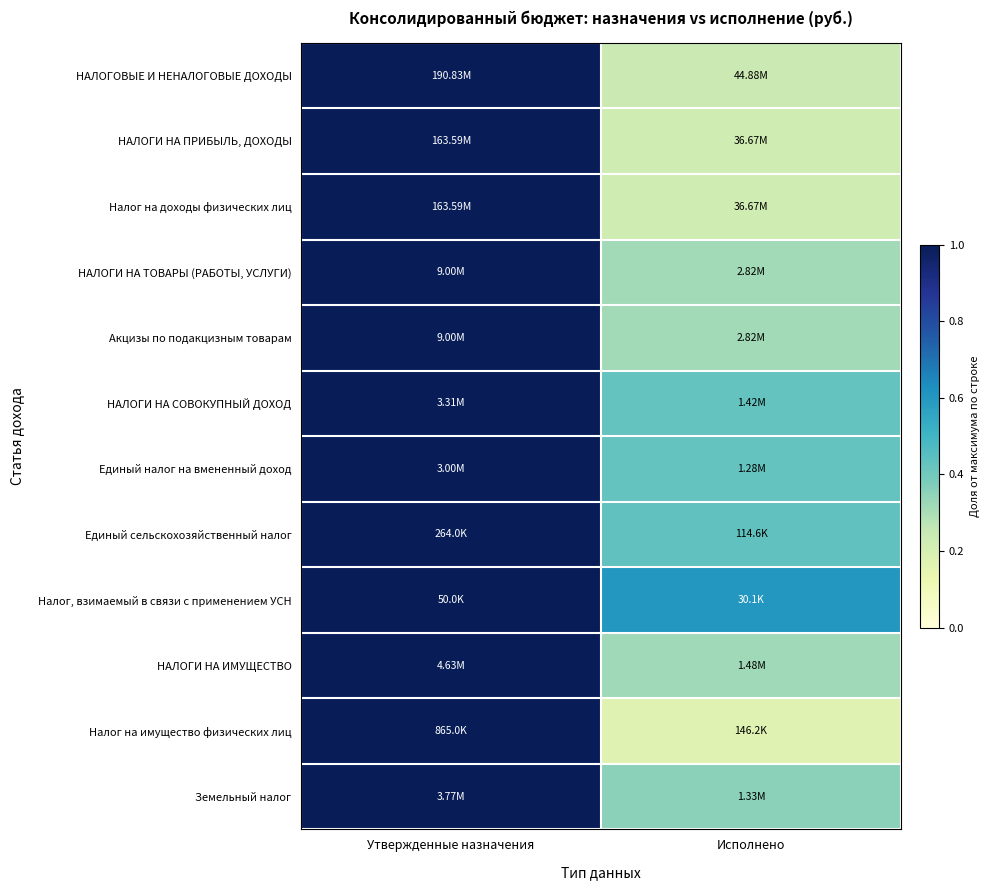

Reading left to right, extract all data points from this chart.

НАЛОГОВЫЕ И НЕНАЛОГОВЫЕ ДОХОДЫ: Утвержденные назначения=1.0	Исполнено=0.2
НАЛОГИ НА ПРИБЫЛЬ, ДОХОДЫ: Утвержденные назначения=1.0	Исполнено=0.2
Налог на доходы физических лиц: Утвержденные назначения=1.0	Исполнено=0.2
НАЛОГИ НА ТОВАРЫ (РАБОТЫ, УСЛУГИ): Утвержденные назначения=1.0	Исполнено=0.3
Акцизы по подакцизным товарам: Утвержденные назначения=1.0	Исполнено=0.3
НАЛОГИ НА СОВОКУПНЫЙ ДОХОД: Утвержденные назначения=1.0	Исполнено=0.4
Единый налог на вмененный доход: Утвержденные назначения=1.0	Исполнено=0.4
Единый сельскохозяйственный налог: Утвержденные назначения=1.0	Исполнено=0.4
Налог, взимаемый в связи с применением УСН: Утвержденные назначения=1.0	Исполнено=0.6
НАЛОГИ НА ИМУЩЕСТВО: Утвержденные назначения=1.0	Исполнено=0.3
Налог на имущество физических лиц: Утвержденные назначения=1.0	Исполнено=0.2
Земельный налог: Утвержденные назначения=1.0	Исполнено=0.4